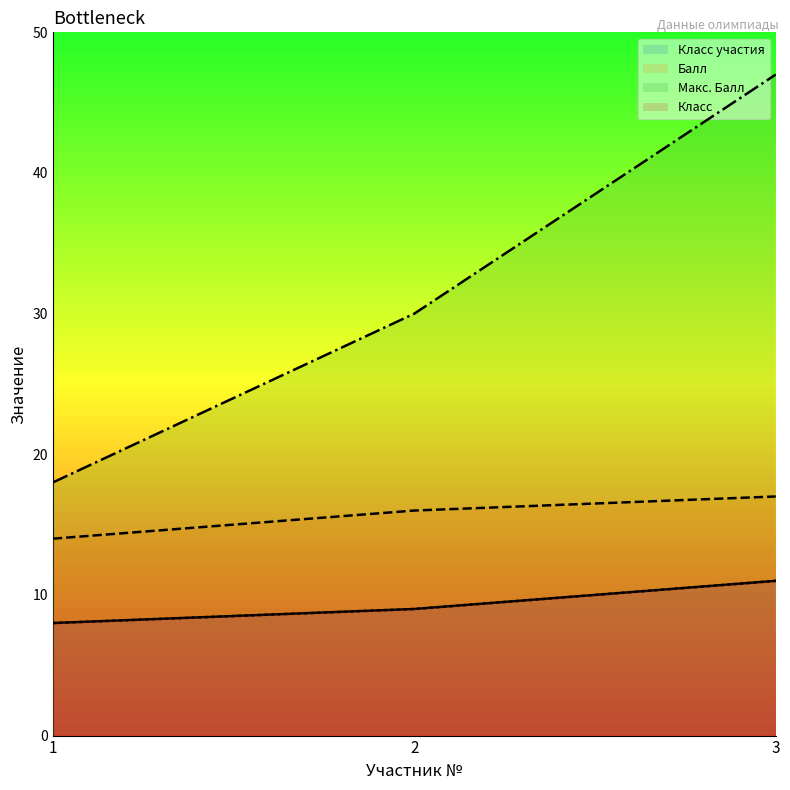

What are all the series names shown in the legend?

Класс участия, Балл, Макс. Балл, Класс